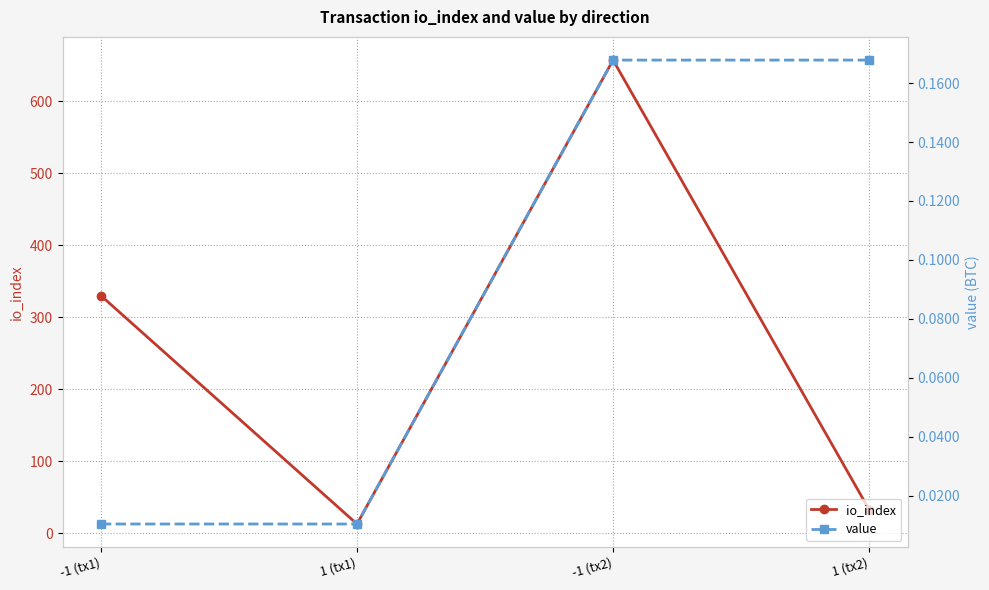

What is the approximate value of io_index at 1 (tx2)?

33